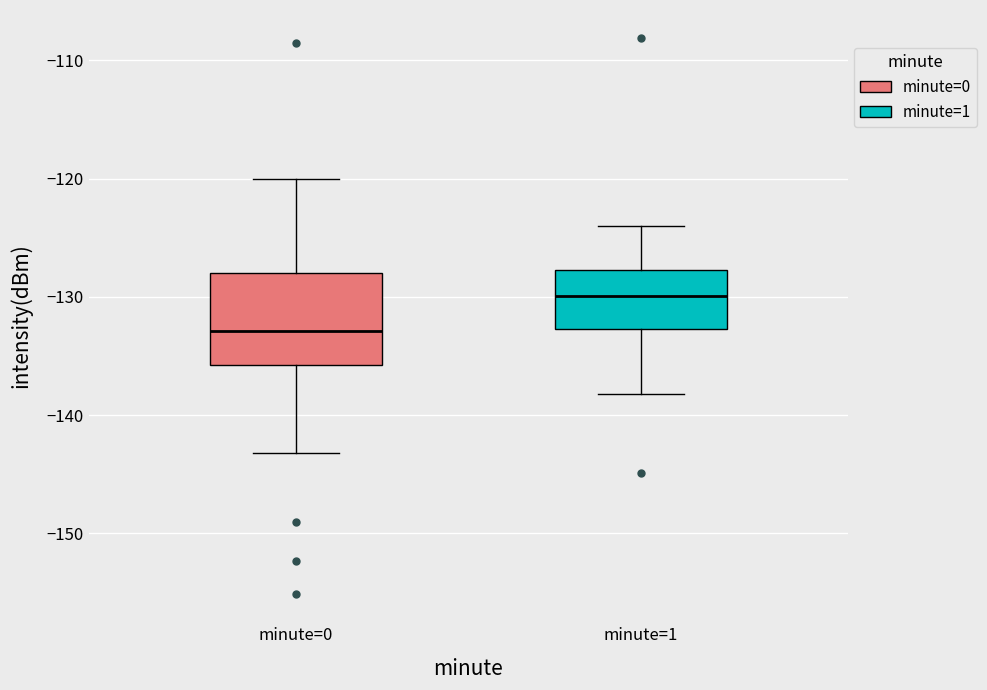

Which box is the tallest, from its lower edge to its upper edge?

minute=0